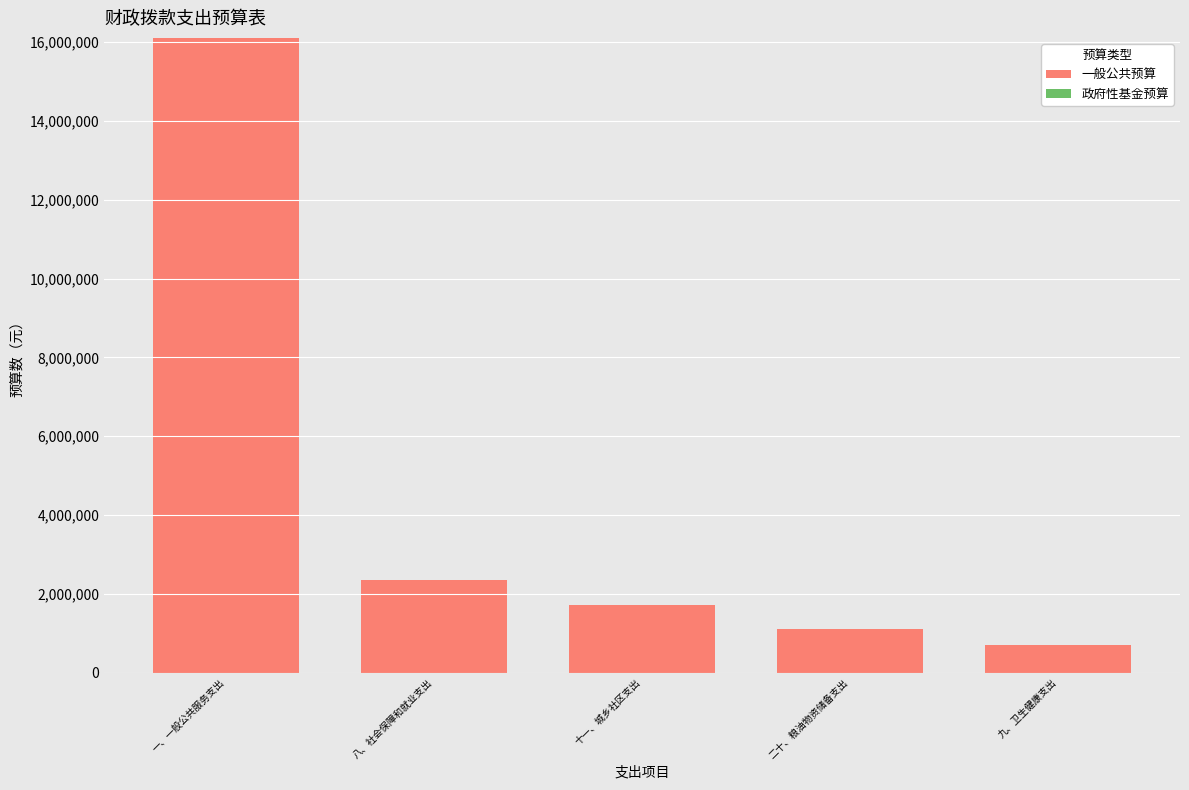

Reading right to left, what are all the values shown in this chart?

695064.7	1112164.5	1728660.0	2362436.8	16104197.0